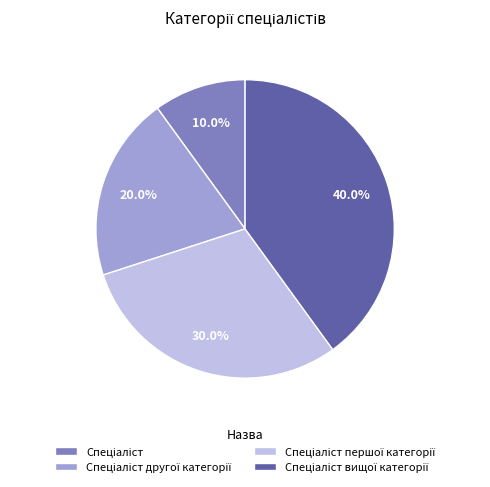

Does any single category account for the majority?

No